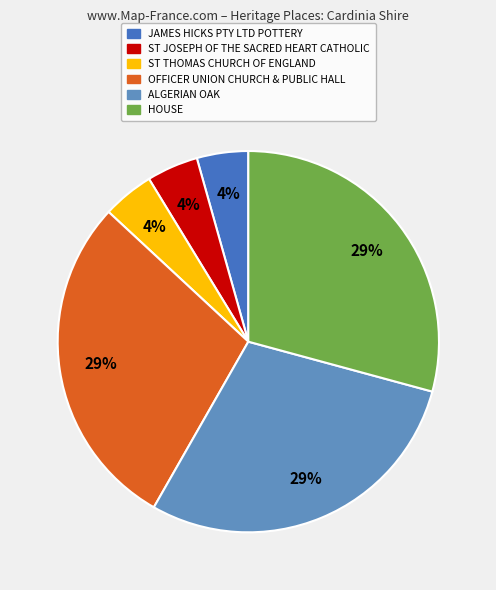

To the nearest percent, what portion does OFFICER UNION CHURCH & PUBLIC HALL represent?

29%